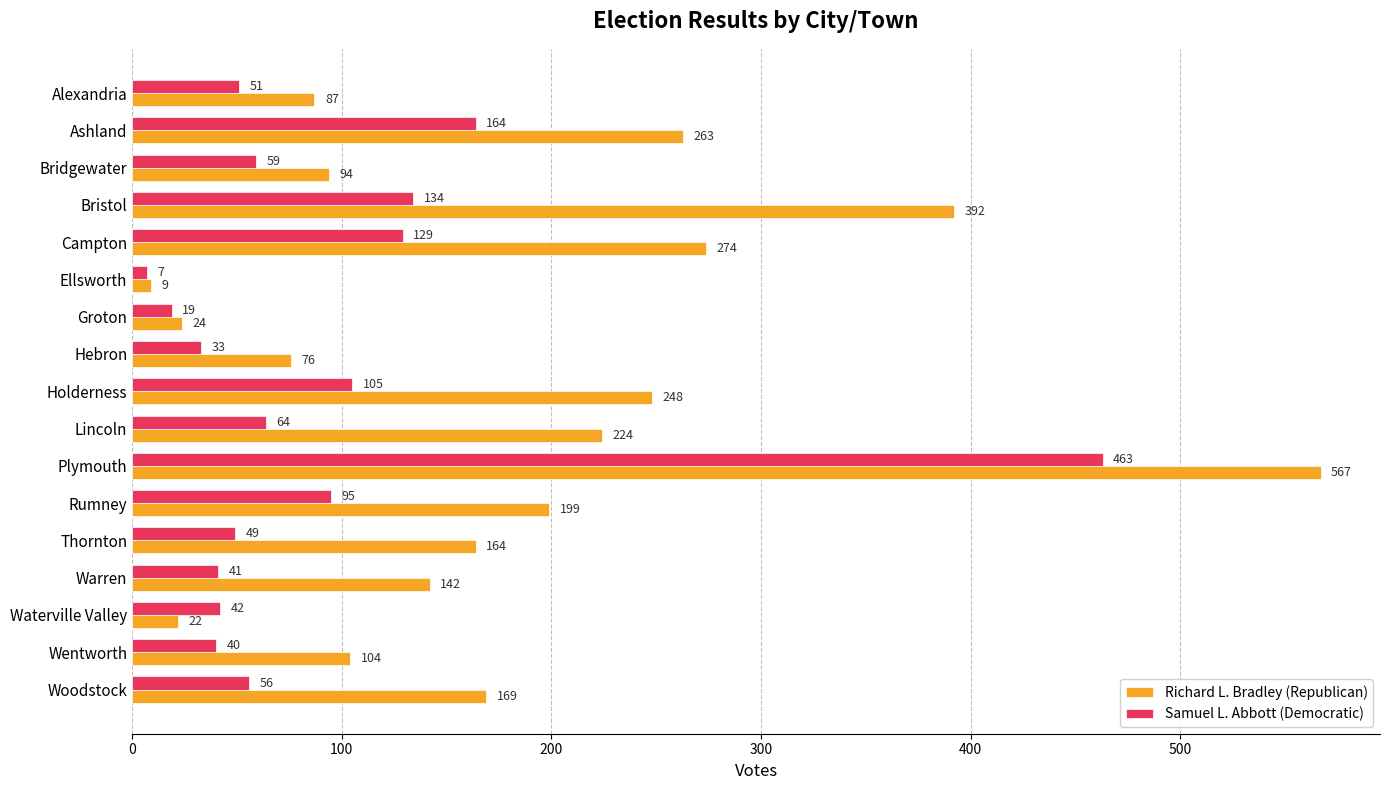

Where is Richard L. Bradley (Republican) nearest to the value 288?

Campton